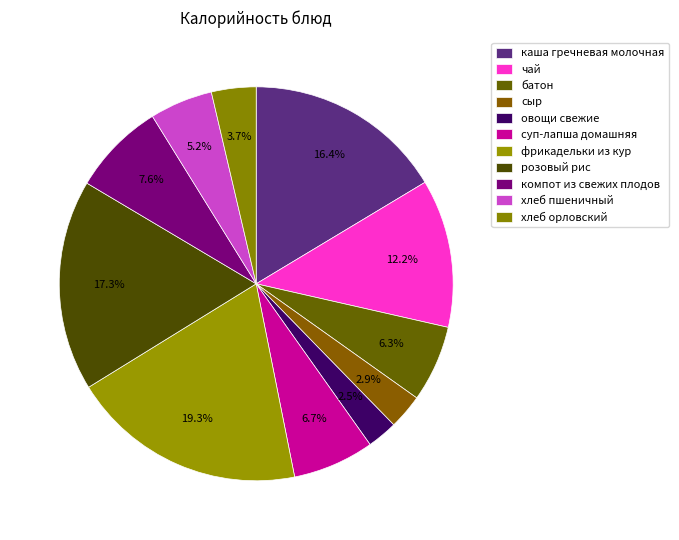

What percentage is the розовый рис slice, to the nearest percent?

17%